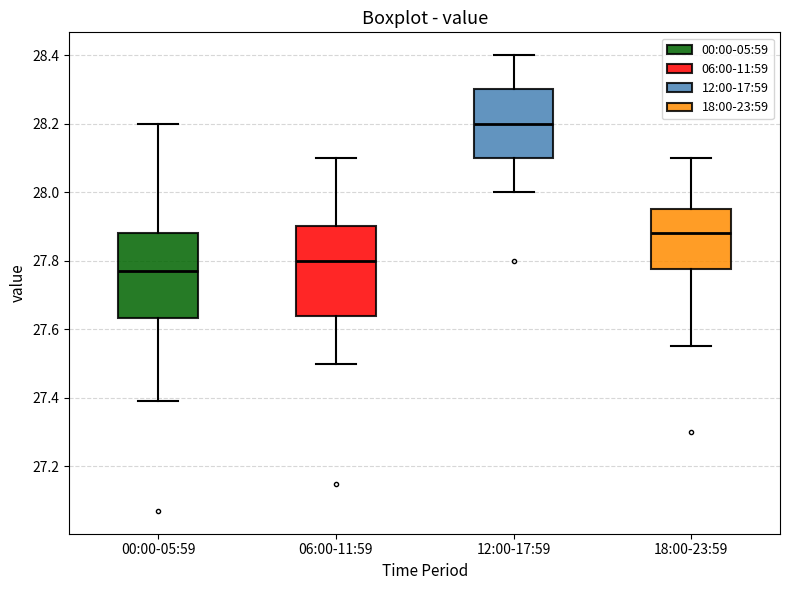

Which box has the lowest median line?

00:00-05:59